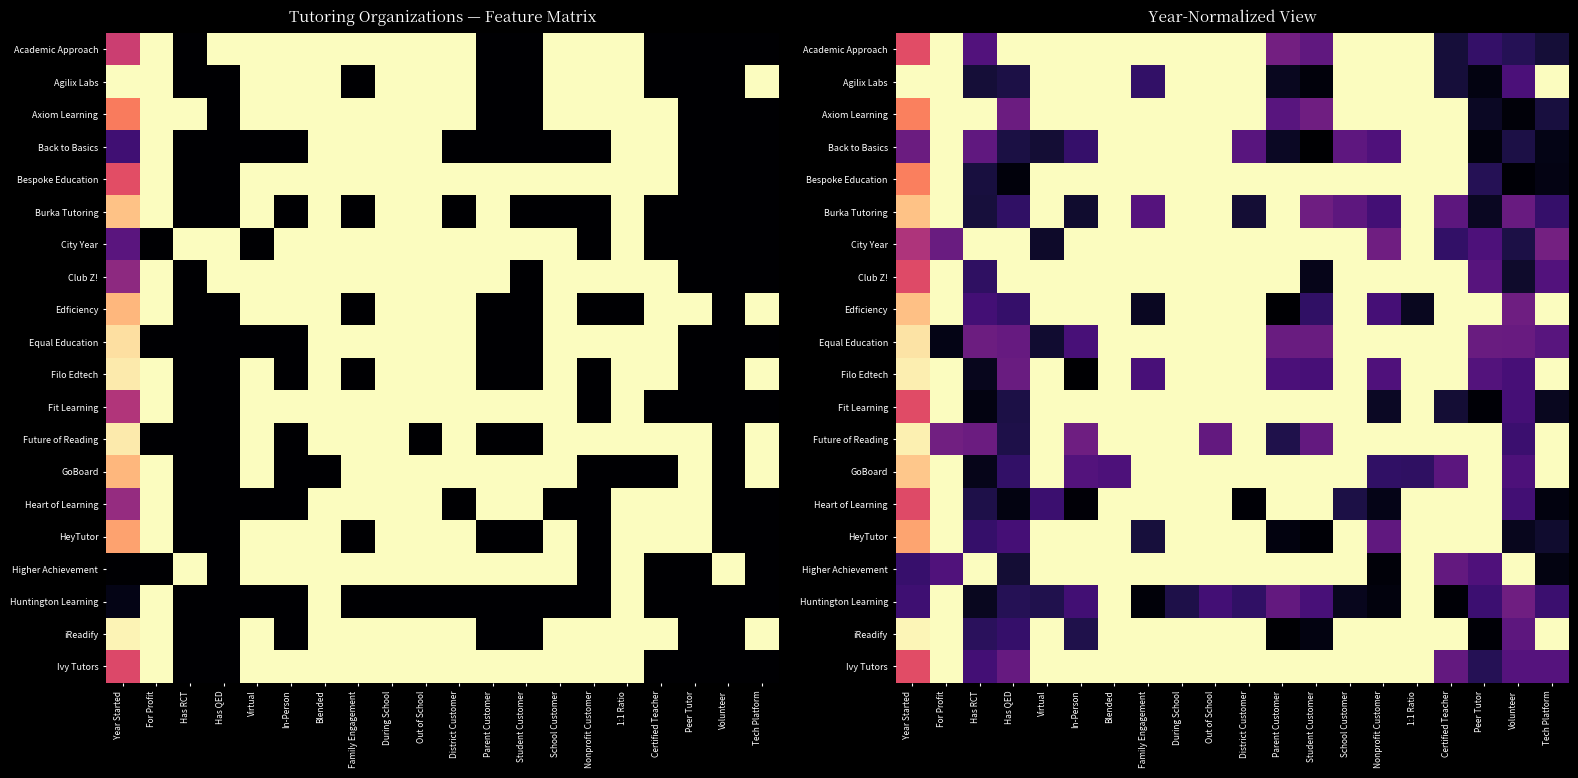

Is it true that Equal Education equals 1.7 at District Customer?

False